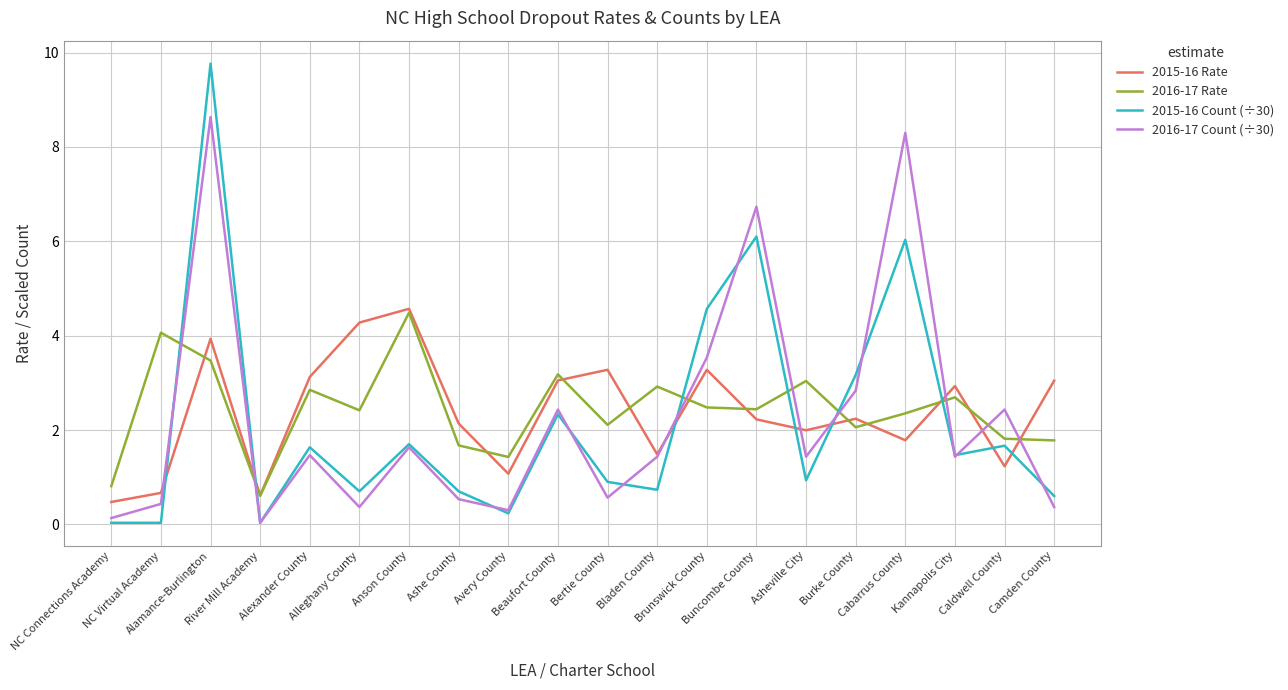

At which label does 2016-17 Count (÷30) first exceed 1?

Alamance-Burlington